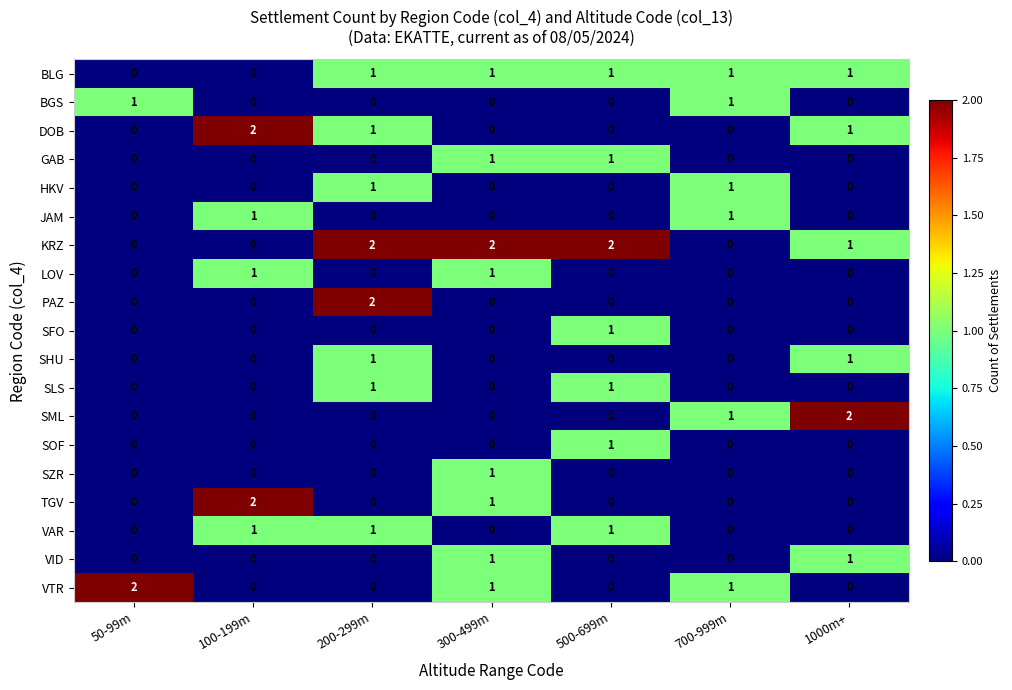

Between 300-499m and 1000m+, which series saw the biggest shift?

SML